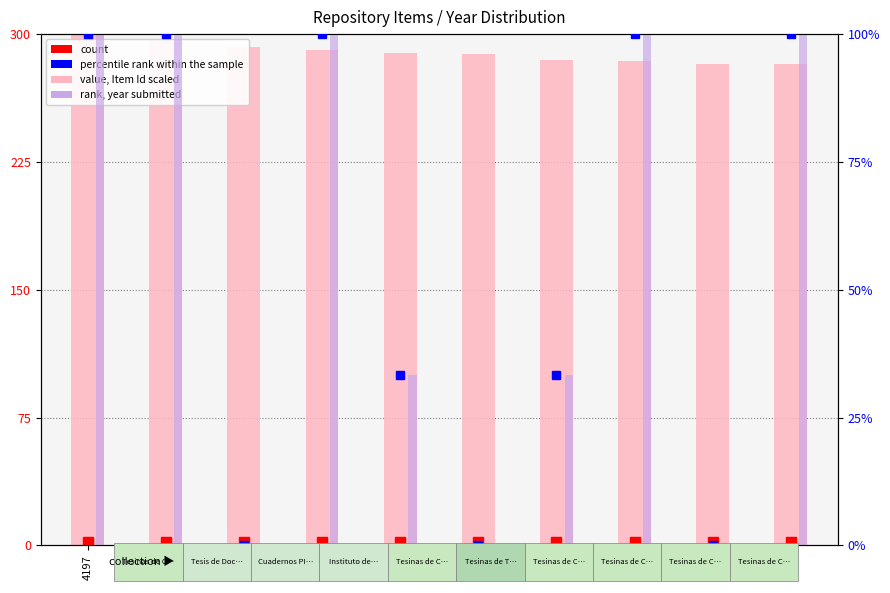

What is the total value across all series at 3983?

384.5